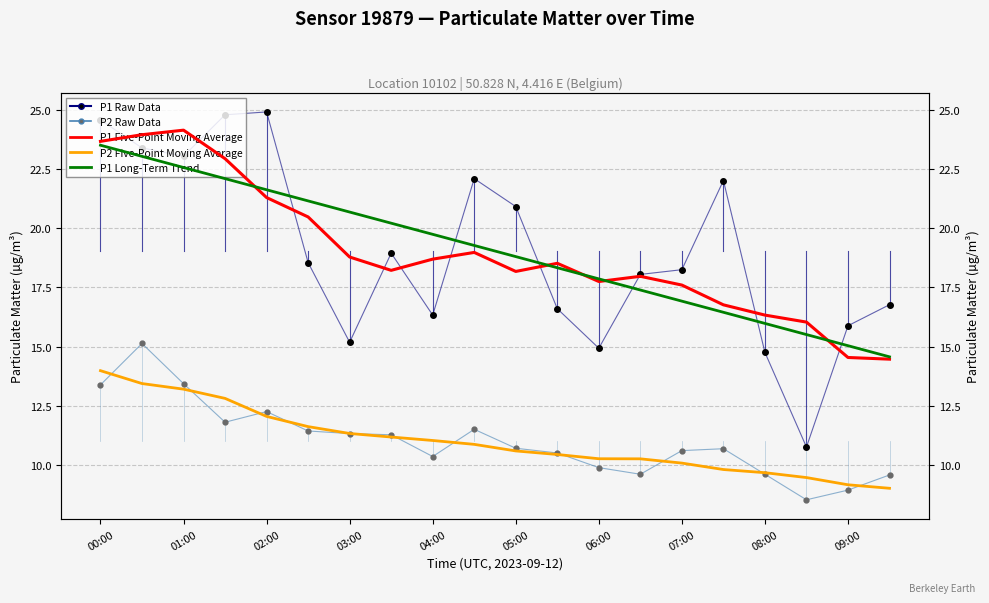

What is the lowest value of the P2 Raw Data series?

8.5